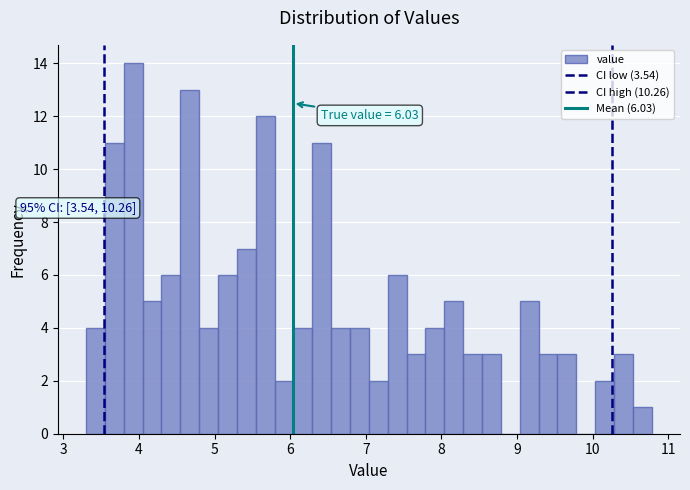

Read against the x-axis, roughly where is the centre of the tallest bar?

3.9